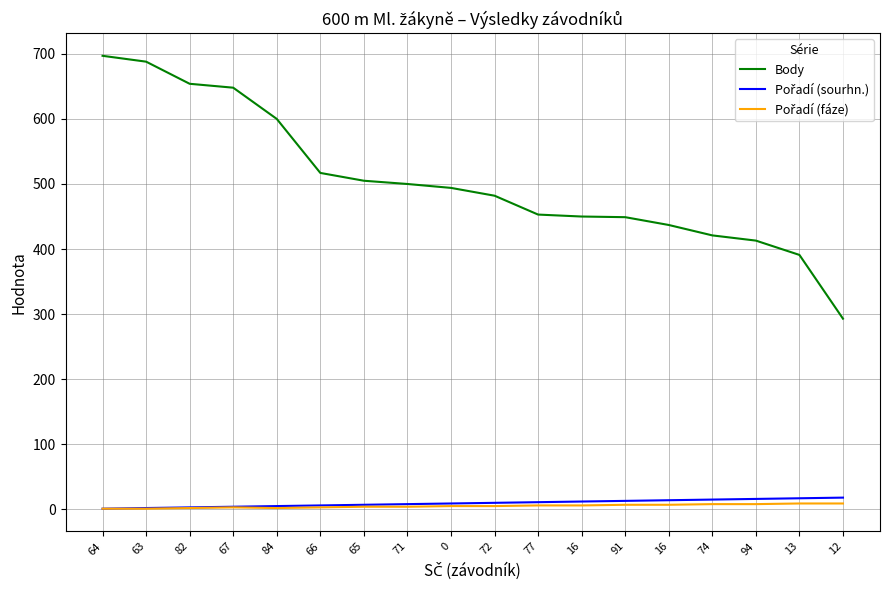

How many lines are shown in the chart?

3